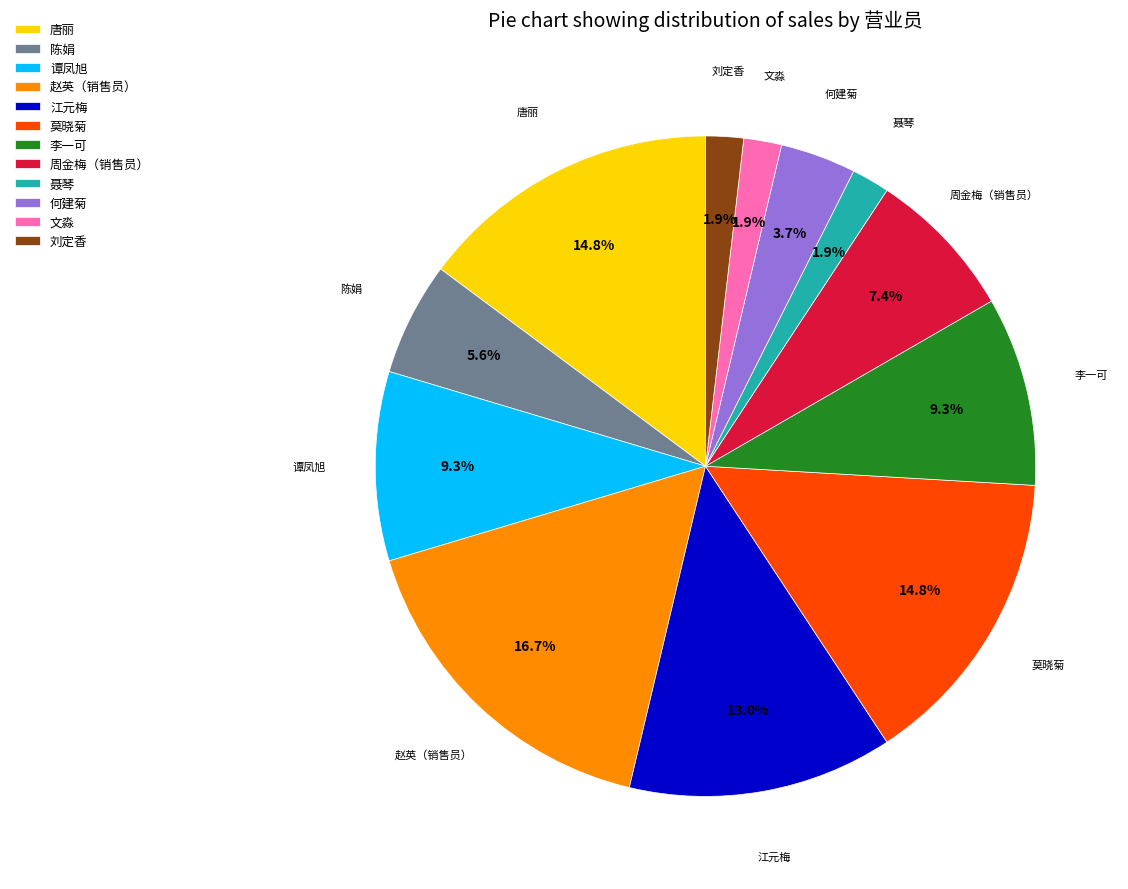

How many segments does this pie chart have?

12